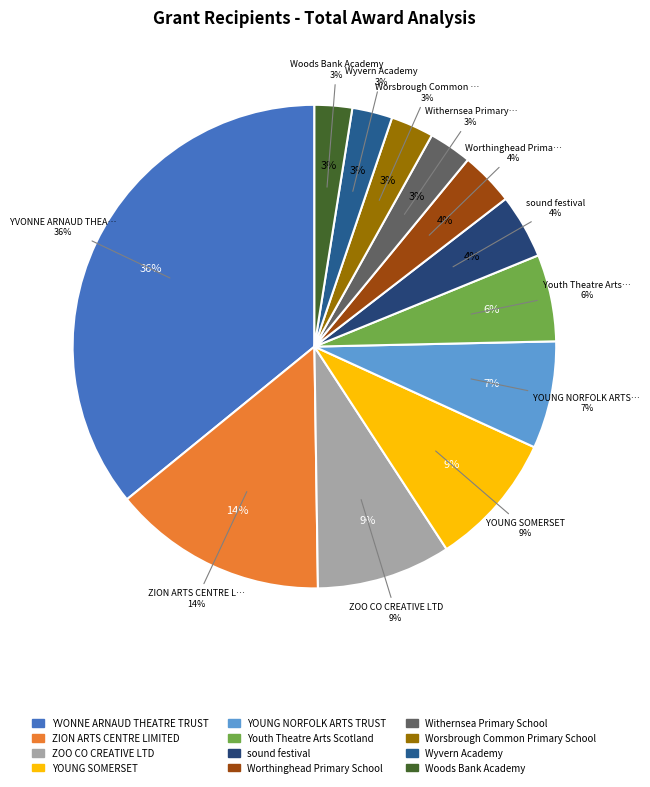

How many segments does this pie chart have?

12